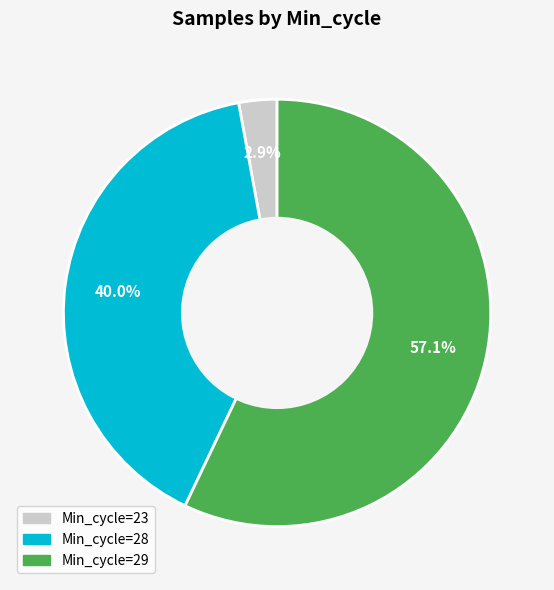

Does any single category account for the majority?

Yes